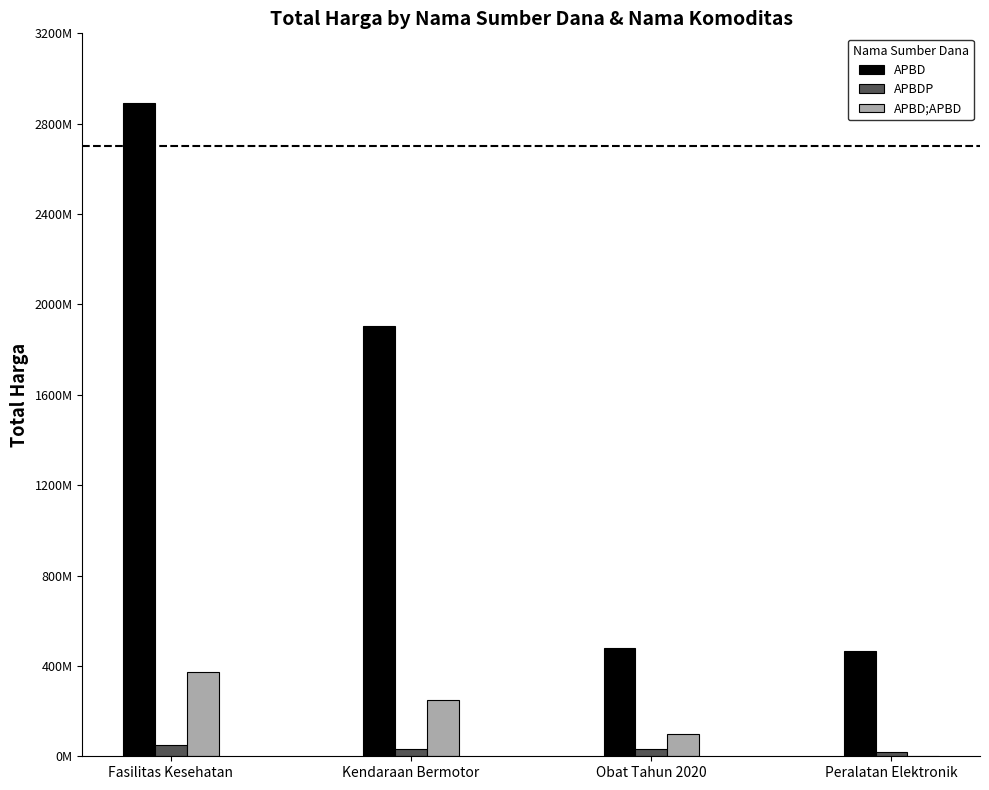

Are the bars horizontal?

No